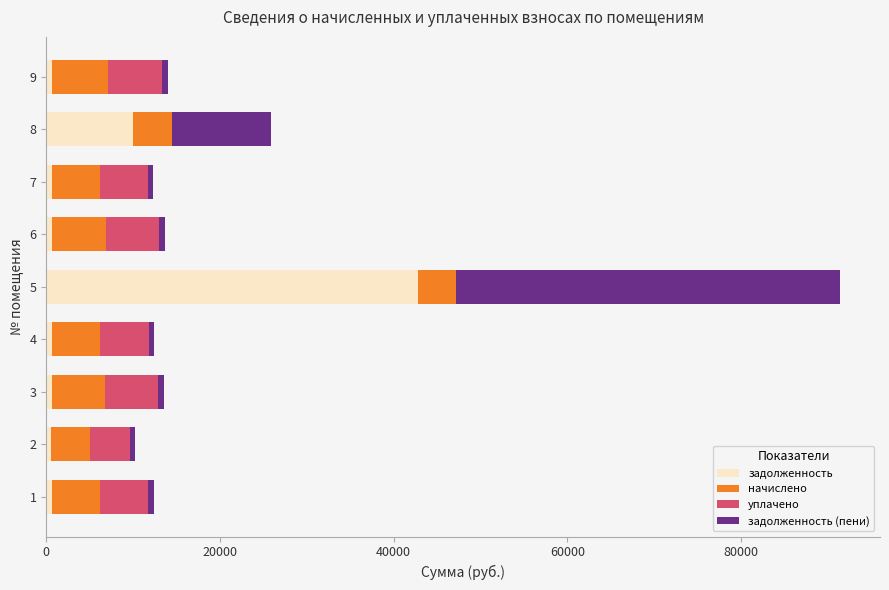

What is the maximum value for задолженность?

42770.4